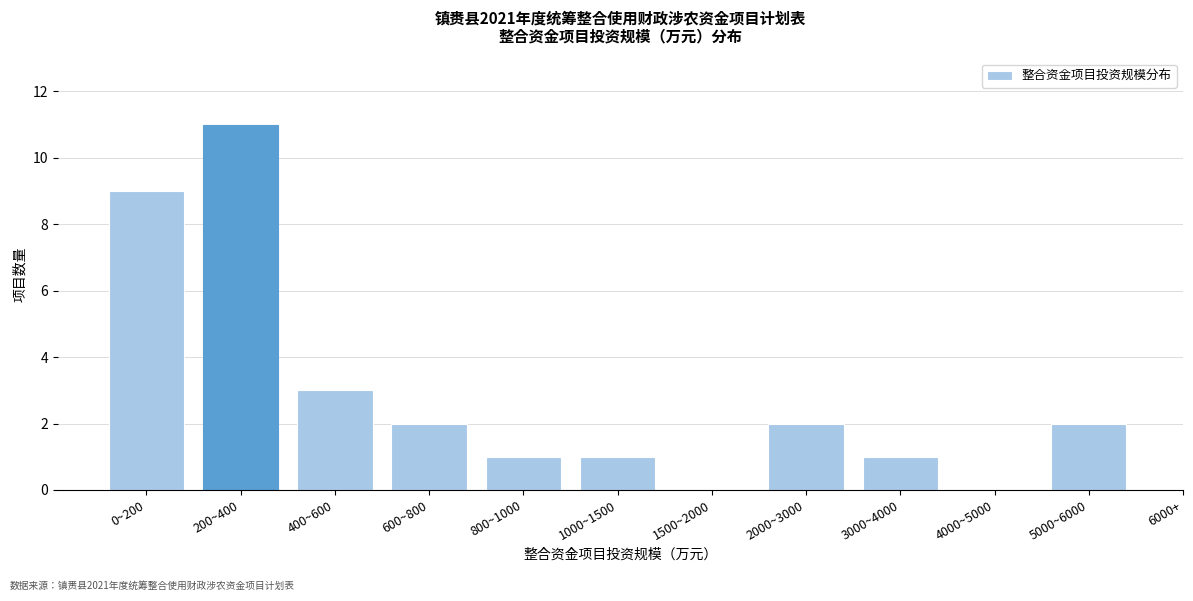

Reading left to right, extract all data points from this chart.

0~200=9	200~400=11	400~600=3	600~800=2	800~1000=1	1000~1500=1	1500~2000=0	2000~3000=2	3000~4000=1	4000~5000=0	5000~6000=2